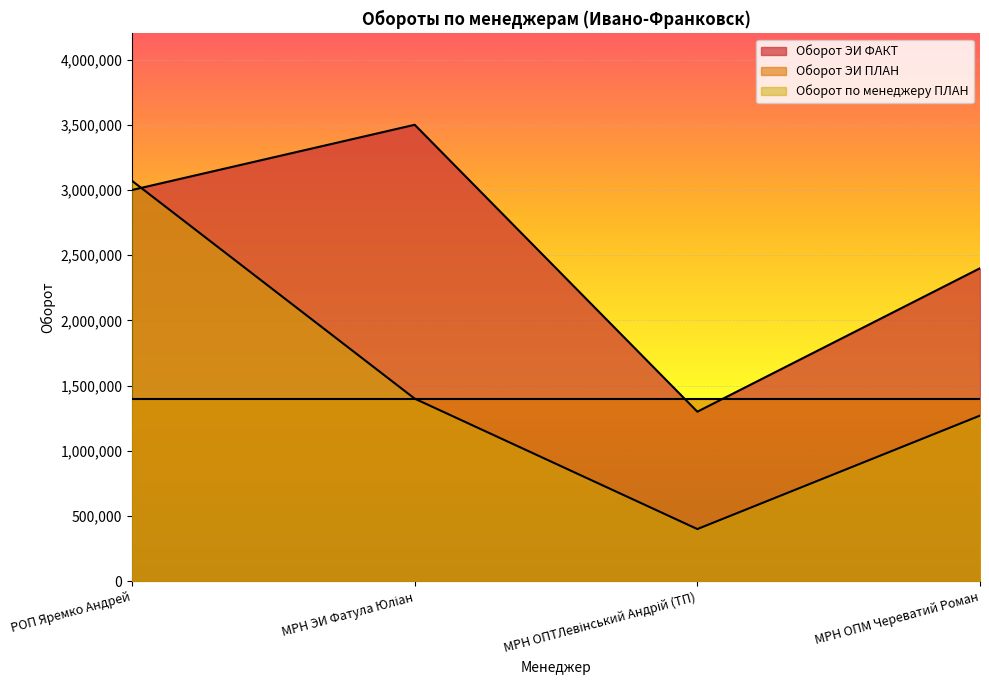

How many data points does each series have?

4